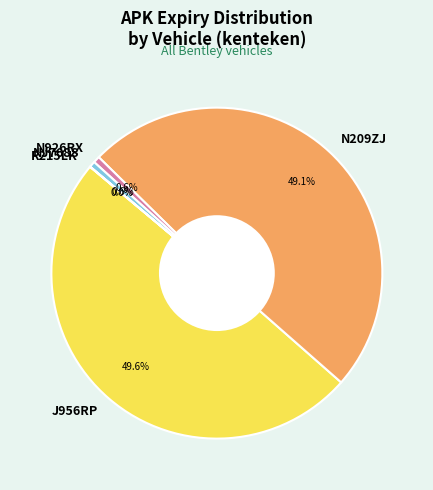

To the nearest percent, what is the combined percentage of J956RP and NJ768S?

50%